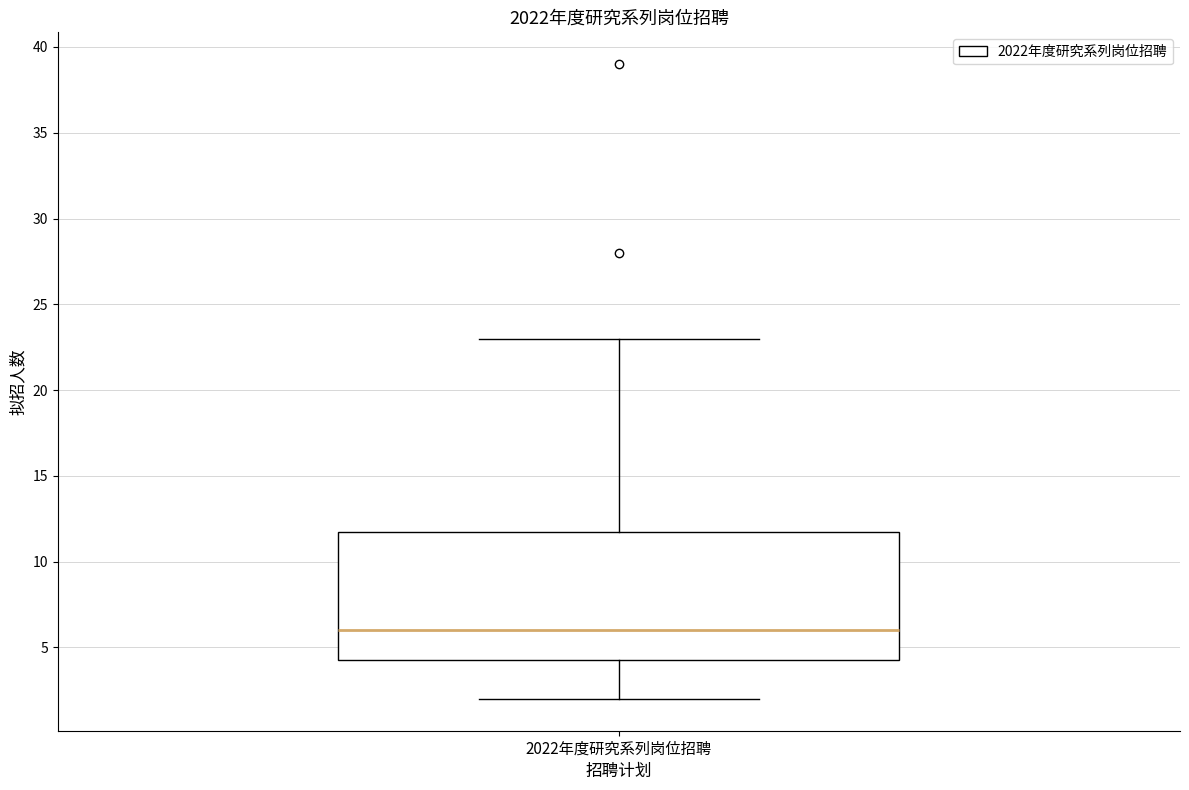

Where does the upper whisker of the box for 2022年度研究系列岗位招聘 end on the y-axis? The values are not printed on the chart, so give them approximately, as read against the axis.

23.0